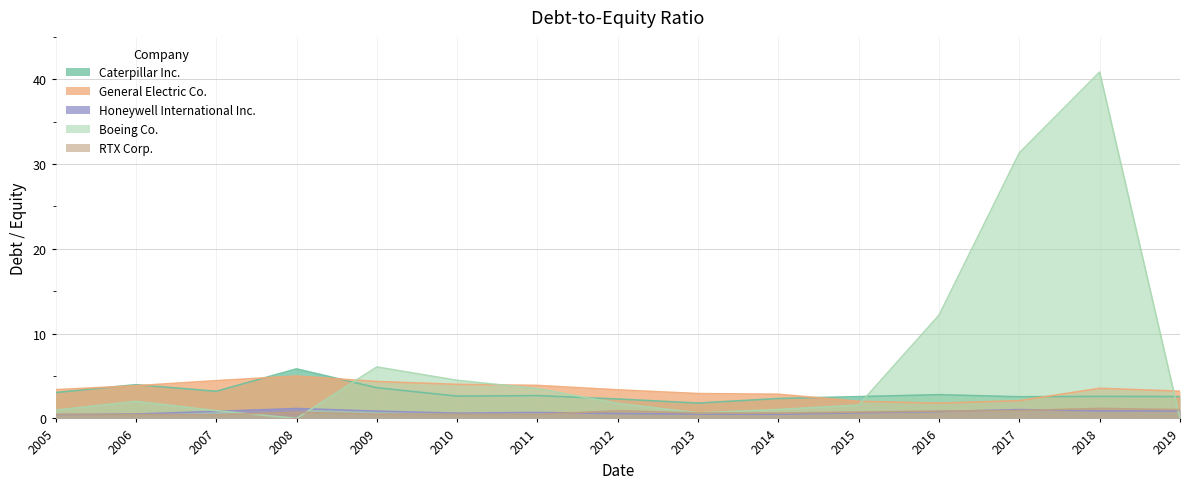

True or false: Caterpillar Inc. and Boeing Co. intersect in this chart.

True